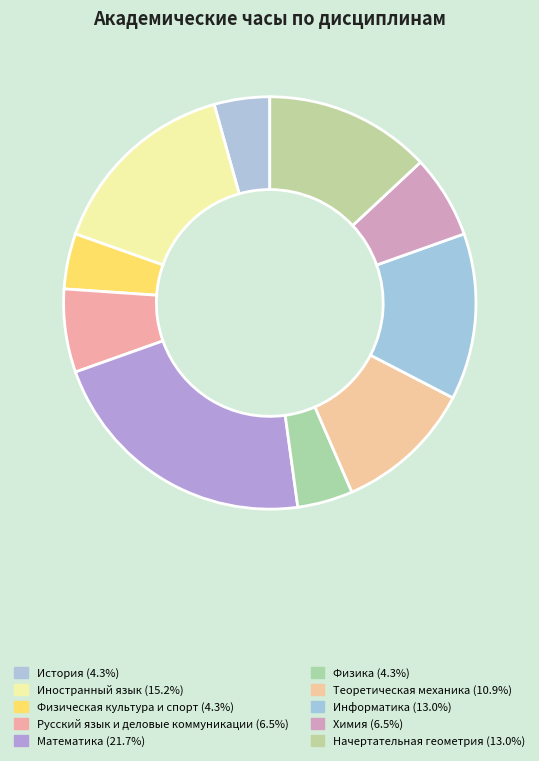

Which slice is the smallest?

История